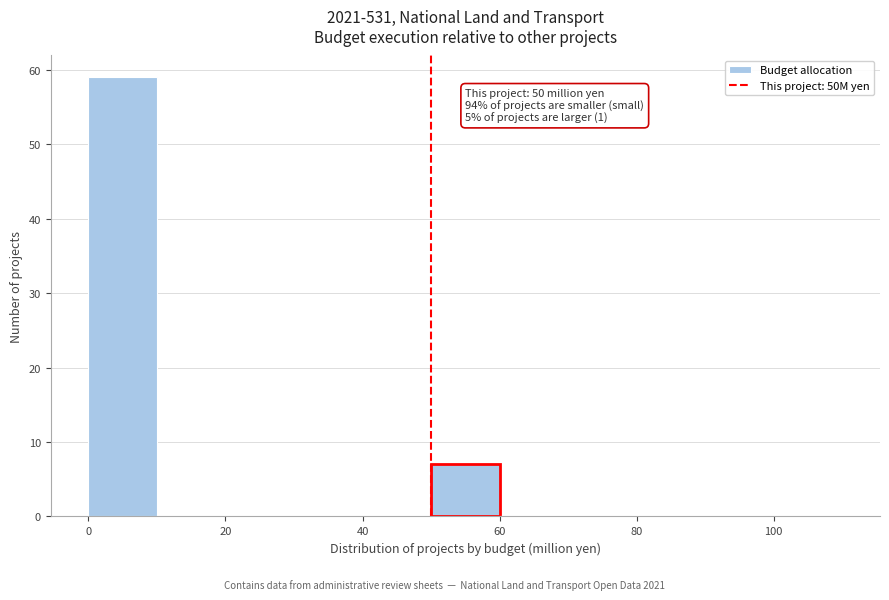

Which range on the x-axis has the tallest bar?

0 to 10